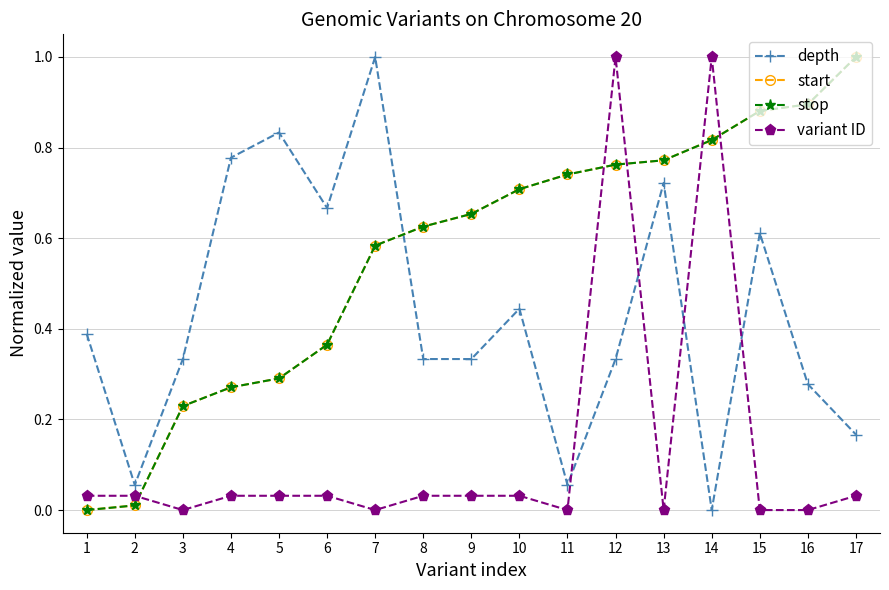

Does the chart have visible grid lines?

Yes